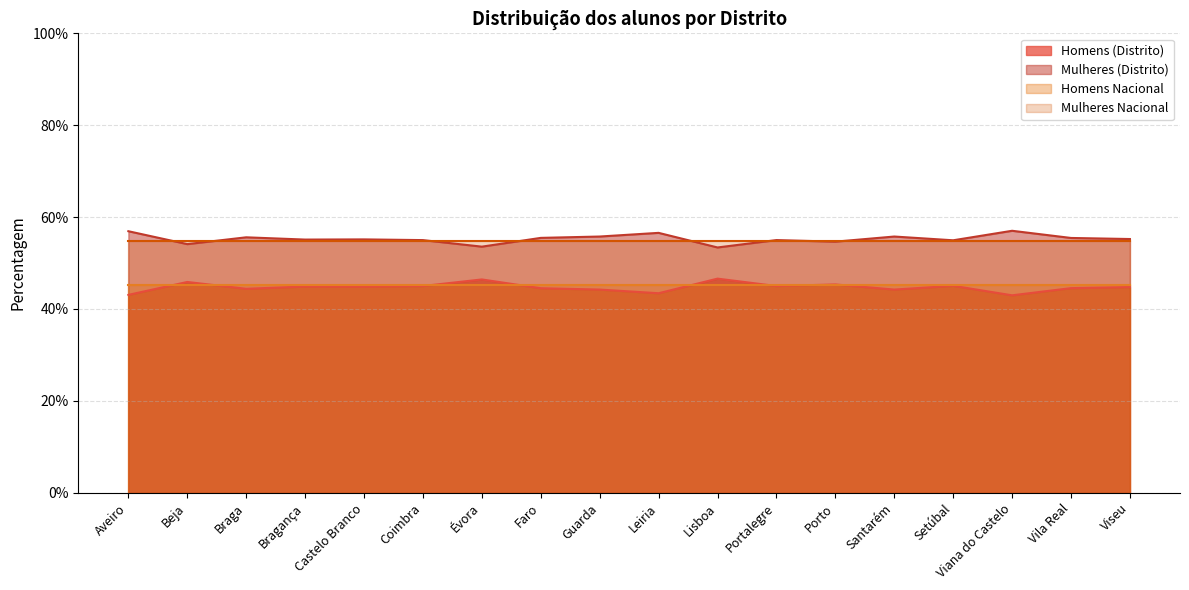

Which series has the widest spread of values?

Homens (Distrito)